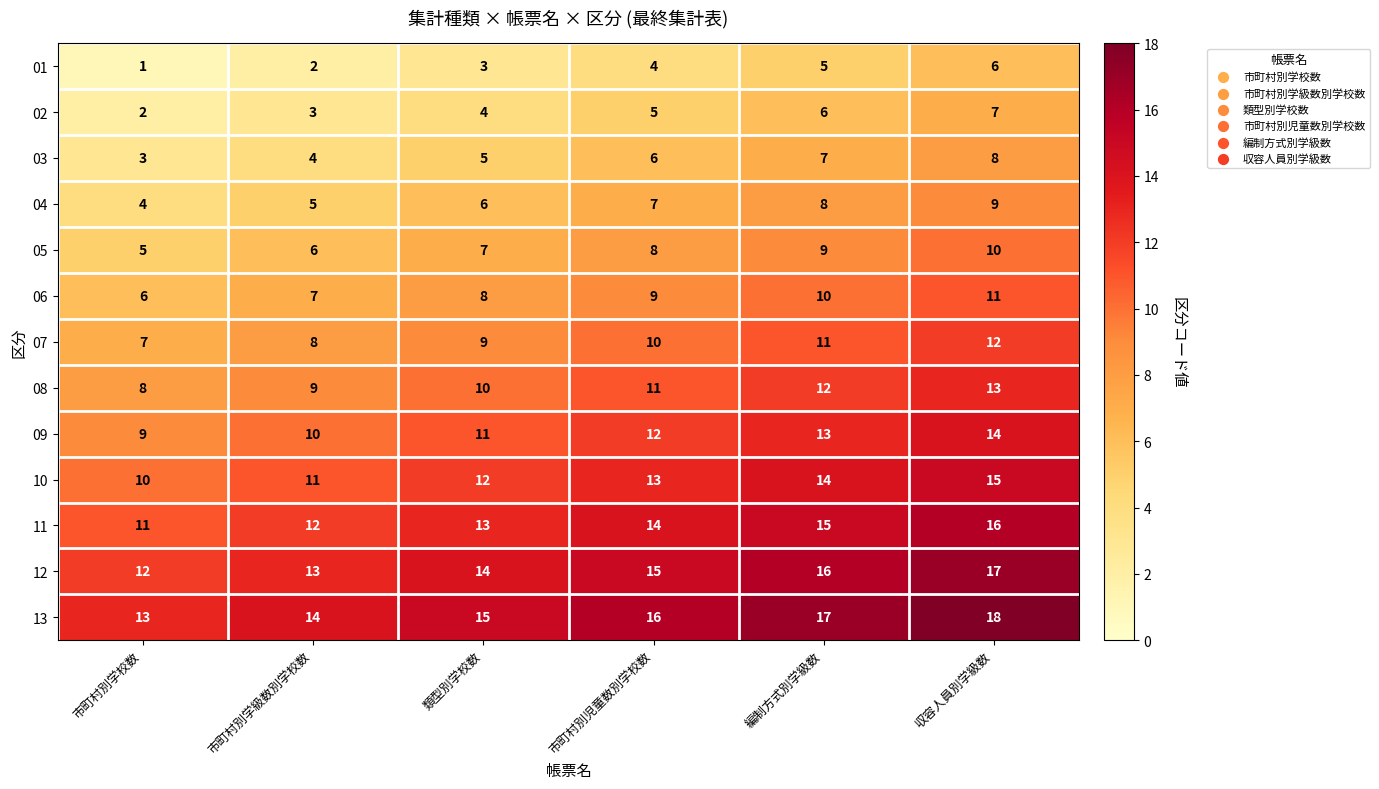

Which series has the largest total across all categories?

13